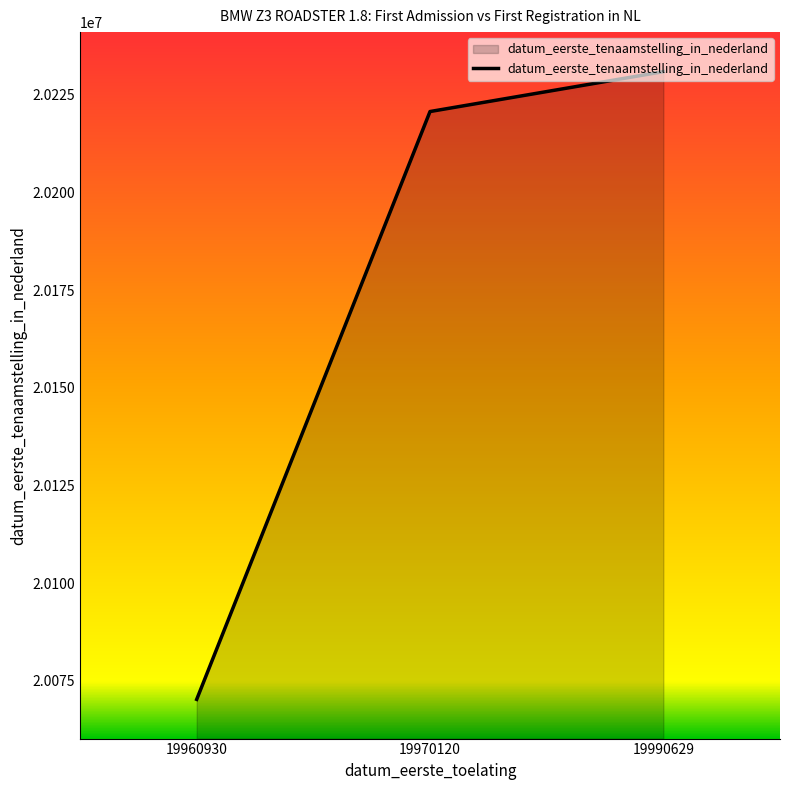

Which category has the lowest value across all series?

19960930